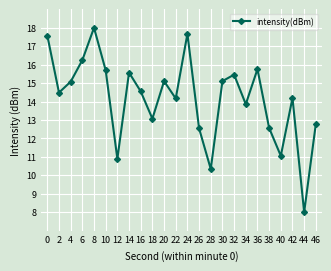

How many lines are shown in the chart?

1